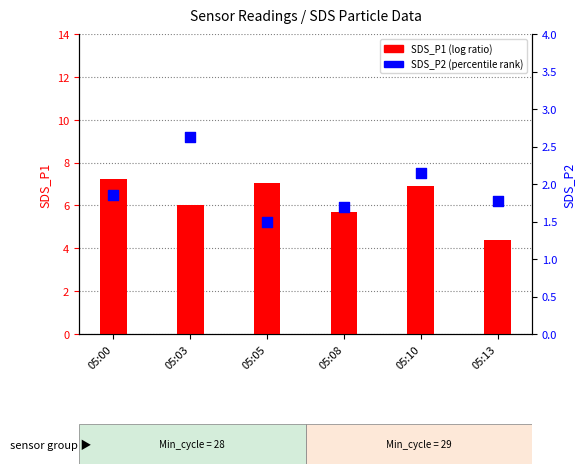

At which category is the sum across all series the highest?

05:00